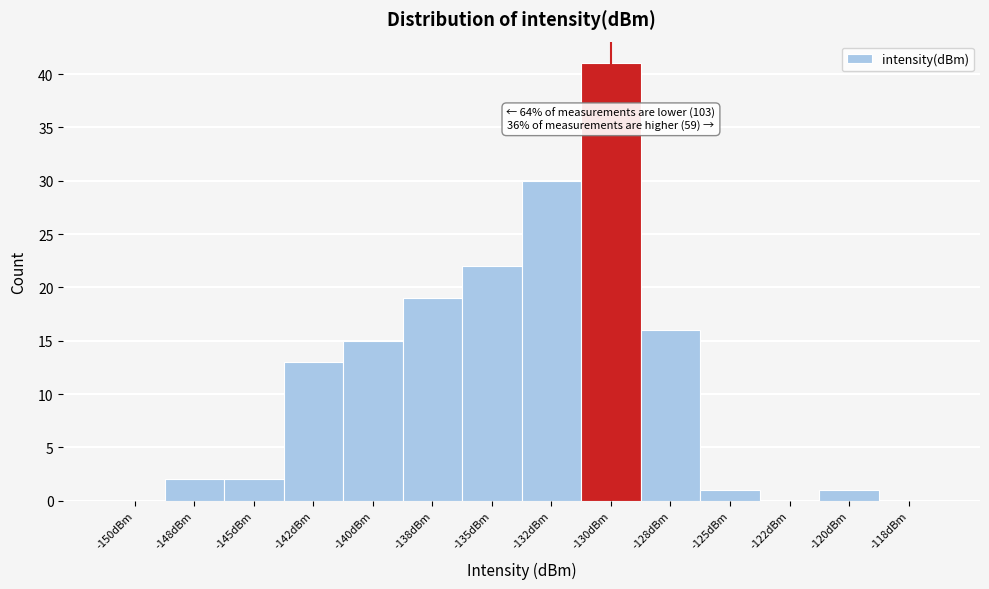

Reading left to right, transcribe all the data shown in this chart.

-150dBm=0	-148dBm=2	-145dBm=2	-142dBm=13	-140dBm=15	-138dBm=19	-135dBm=22	-132dBm=30	-130dBm=41	-128dBm=16	-125dBm=1	-122dBm=0	-120dBm=1	-118dBm=0